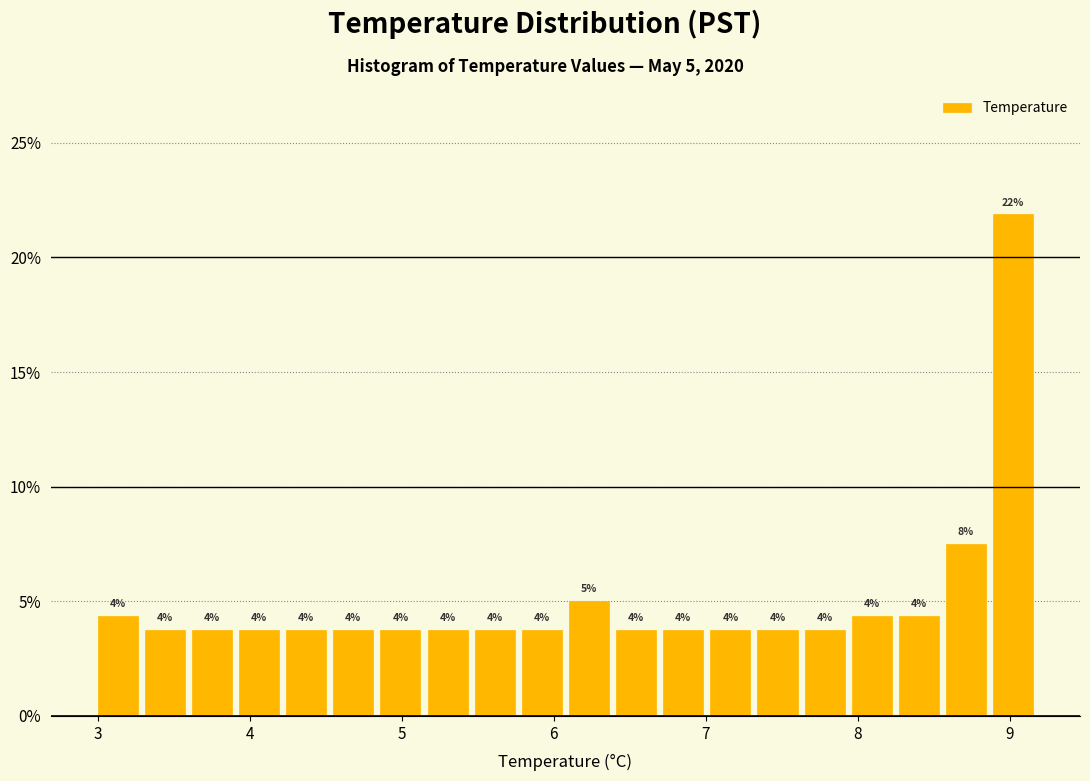

Read against the x-axis, roughly where is the centre of the tallest bar?

9.0